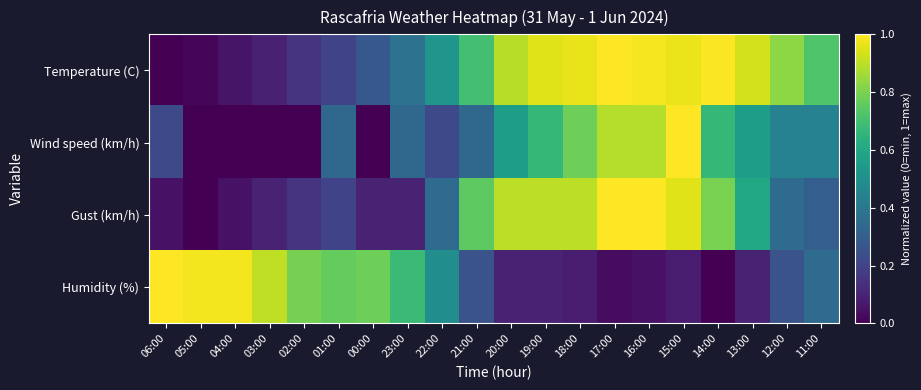

Reading left to right, transcribe all the data shown in this chart.

Temperature (C): 06:00=0.0	05:00=0.0	04:00=0.1	03:00=0.1	02:00=0.2	01:00=0.2	00:00=0.3	23:00=0.4	22:00=0.5	21:00=0.7	20:00=0.9	19:00=1.0	18:00=1.0	17:00=1.0	16:00=1.0	15:00=1.0	14:00=1.0	13:00=0.9	12:00=0.8	11:00=0.7
Wind speed (km/h): 06:00=0.2	05:00=0.0	04:00=0.0	03:00=0.0	02:00=0.0	01:00=0.3	00:00=0.0	23:00=0.3	22:00=0.2	21:00=0.3	20:00=0.6	19:00=0.7	18:00=0.8	17:00=0.9	16:00=0.9	15:00=1.0	14:00=0.7	13:00=0.6	12:00=0.4	11:00=0.4
Gust (km/h): 06:00=0.1	05:00=0.0	04:00=0.1	03:00=0.1	02:00=0.1	01:00=0.2	00:00=0.1	23:00=0.1	22:00=0.3	21:00=0.8	20:00=0.9	19:00=0.9	18:00=0.9	17:00=1.0	16:00=1.0	15:00=0.9	14:00=0.8	13:00=0.6	12:00=0.3	11:00=0.3
Humidity (%): 06:00=1.0	05:00=1.0	04:00=1.0	03:00=0.9	02:00=0.8	01:00=0.8	00:00=0.8	23:00=0.7	22:00=0.5	21:00=0.3	20:00=0.1	19:00=0.1	18:00=0.1	17:00=0.0	16:00=0.0	15:00=0.1	14:00=0.0	13:00=0.1	12:00=0.3	11:00=0.3